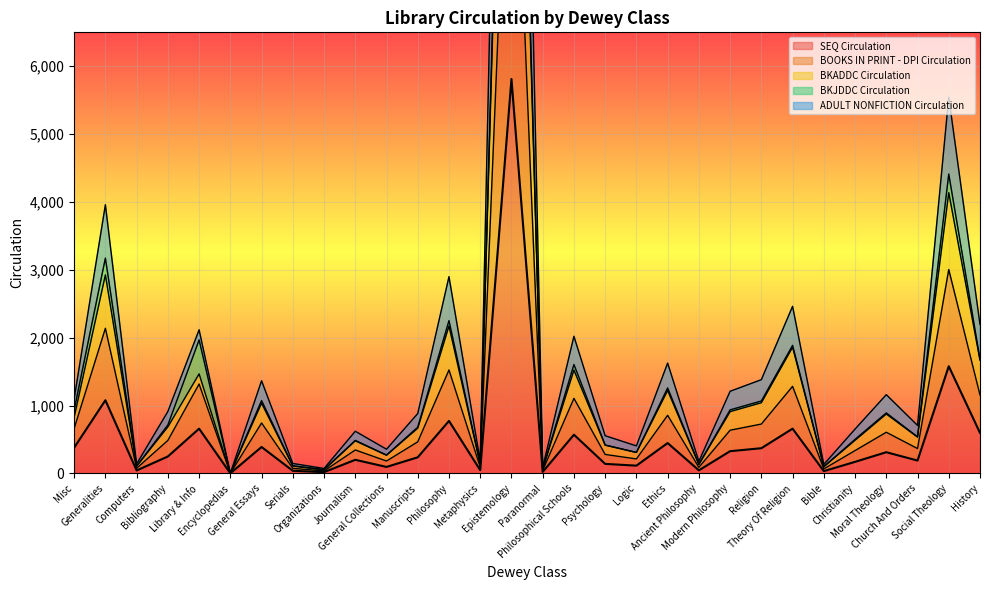

Which series has the largest total across all categories?

ADULT NONFICTION Circulation